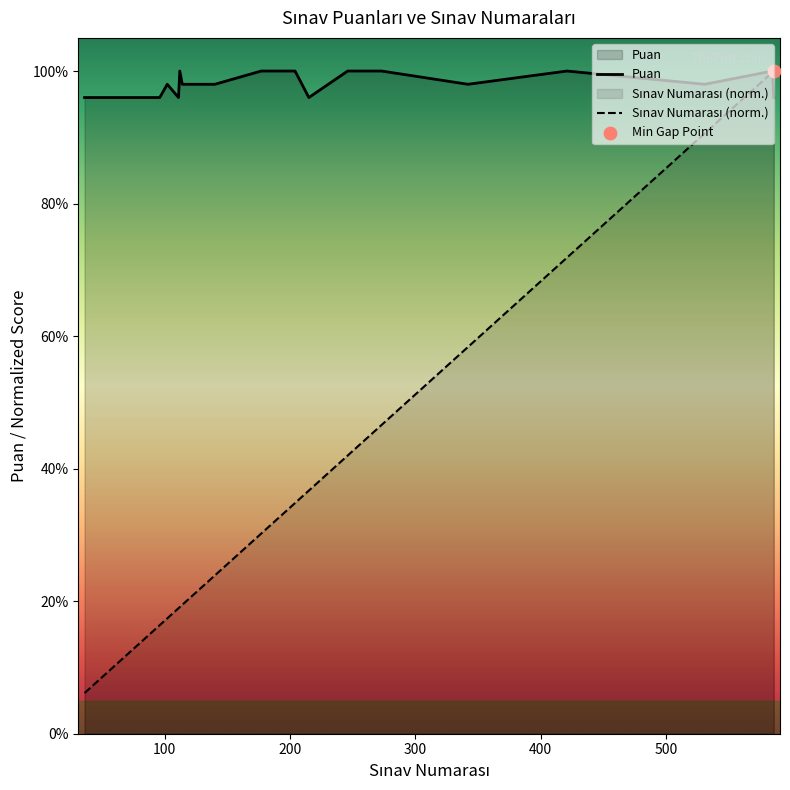

What are all the series names shown in the legend?

Puan, Sınav Numarası (norm.)